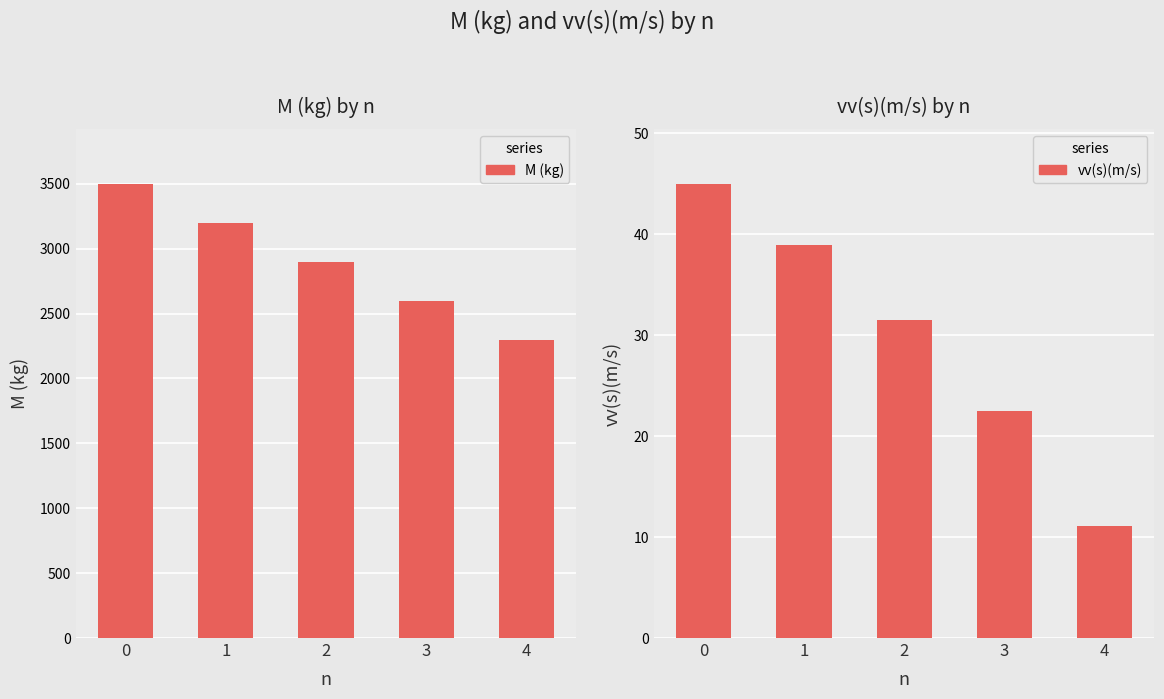

Which series has the largest range (max minus min)?

M (kg)